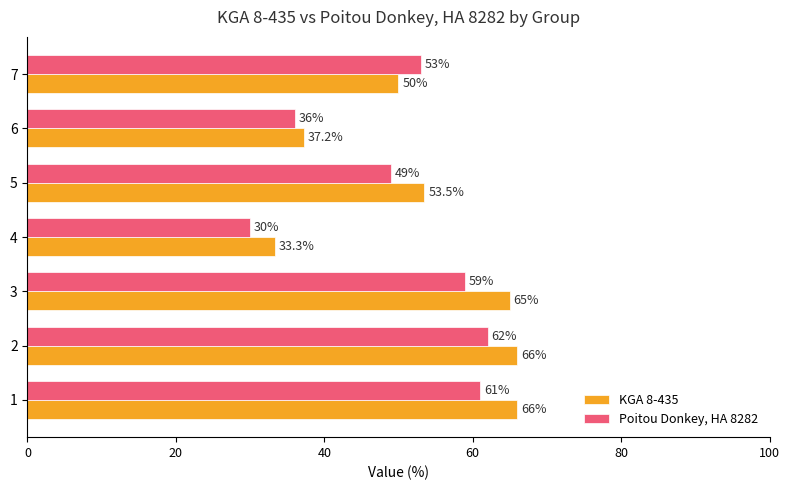

Where is Poitou Donkey, HA 8282 nearest to the value 46?

5